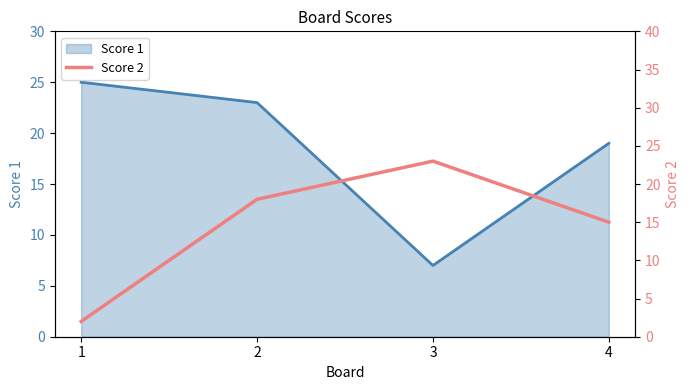

How many lines are shown in the chart?

1